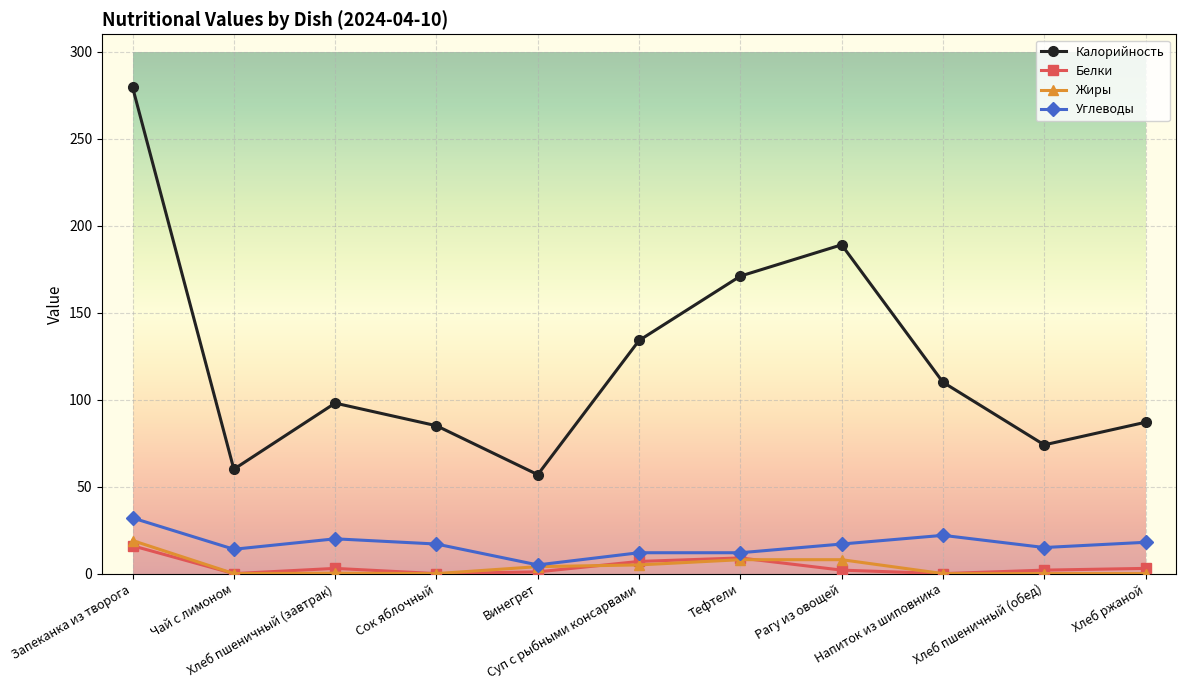

The Углеводы series shows 5.0 at Винегрет. True or false?

True